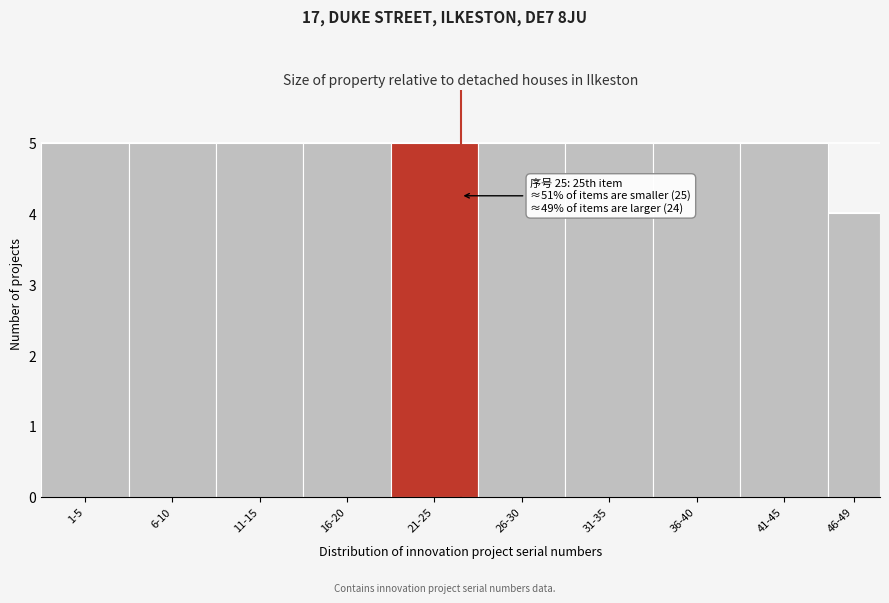

Reading right to left, list all the values displayed in this chart.

46-49=4	41-45=5	36-40=5	31-35=5	26-30=5	21-25=5	16-20=5	11-15=5	6-10=5	1-5=5